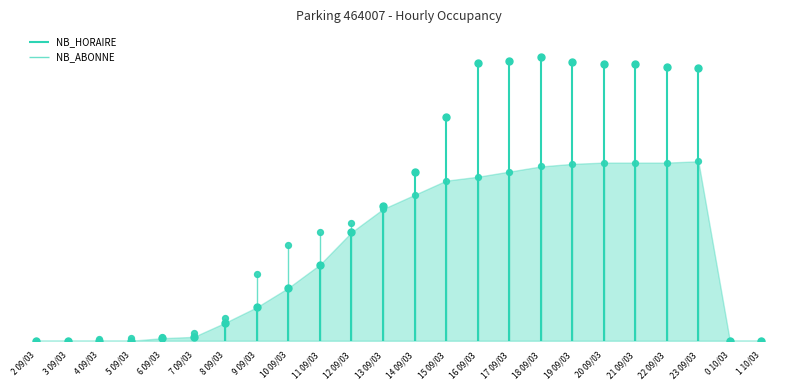

At which category is the sum across all series the highest?

18 09/03